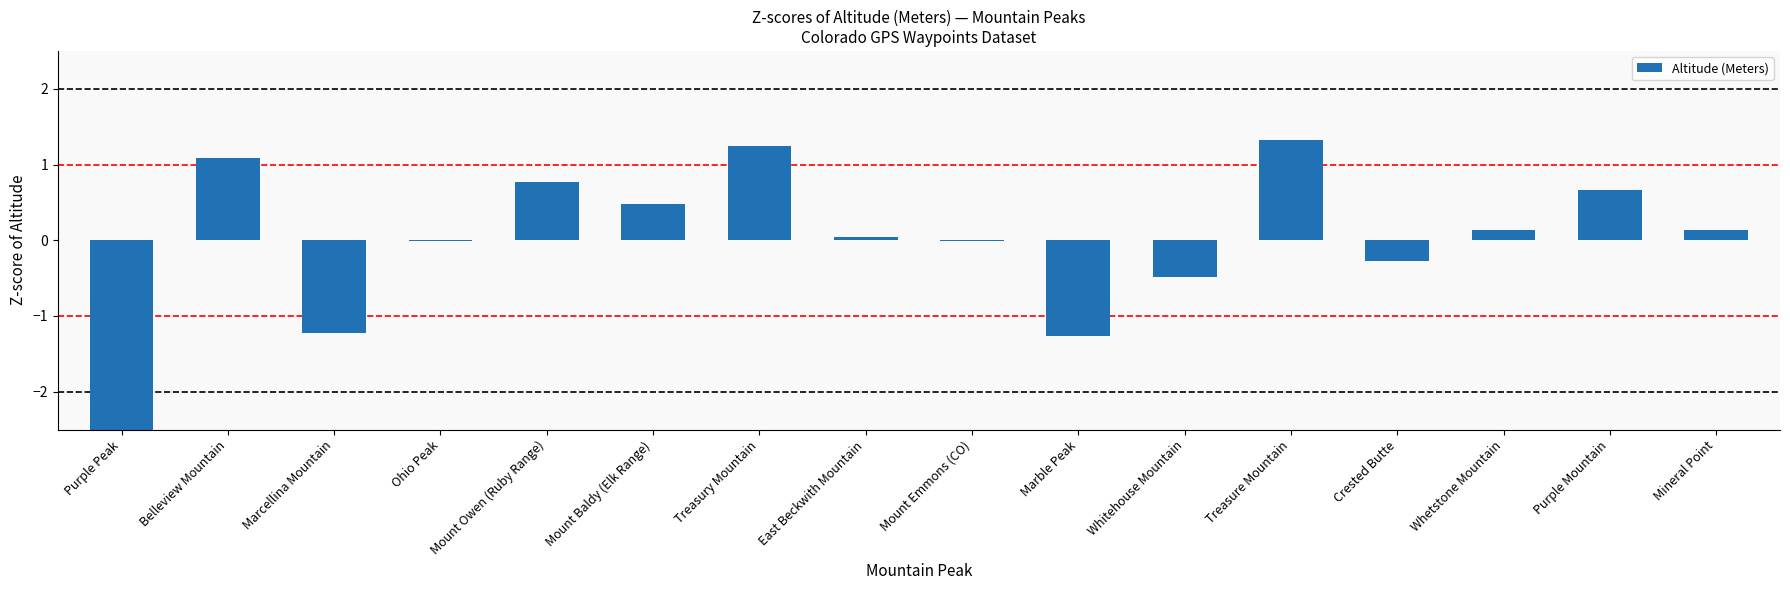

What is the smallest value displayed?

-2.6